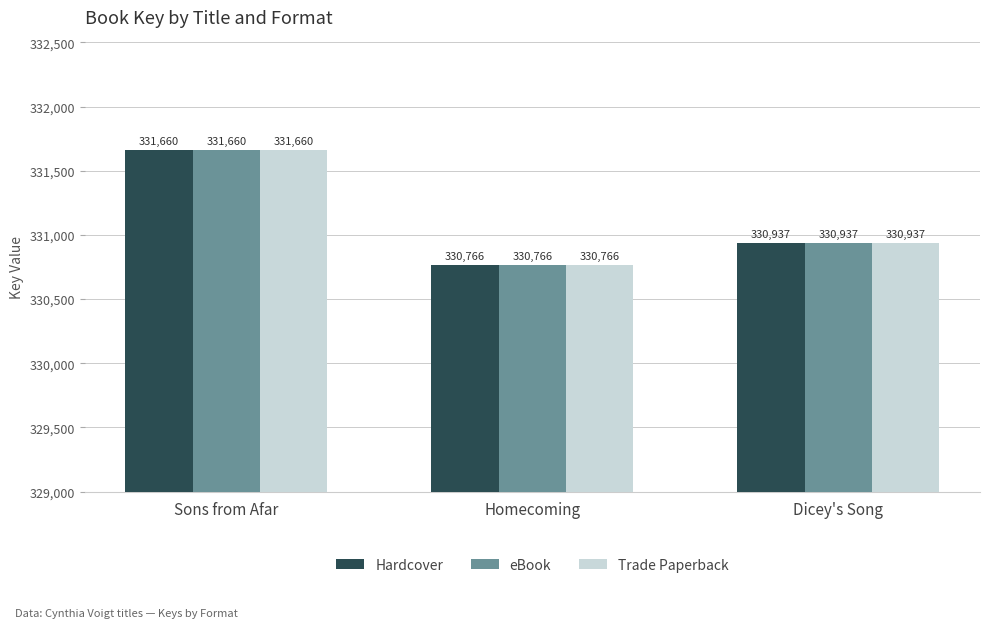

How many bars are there in total?

9